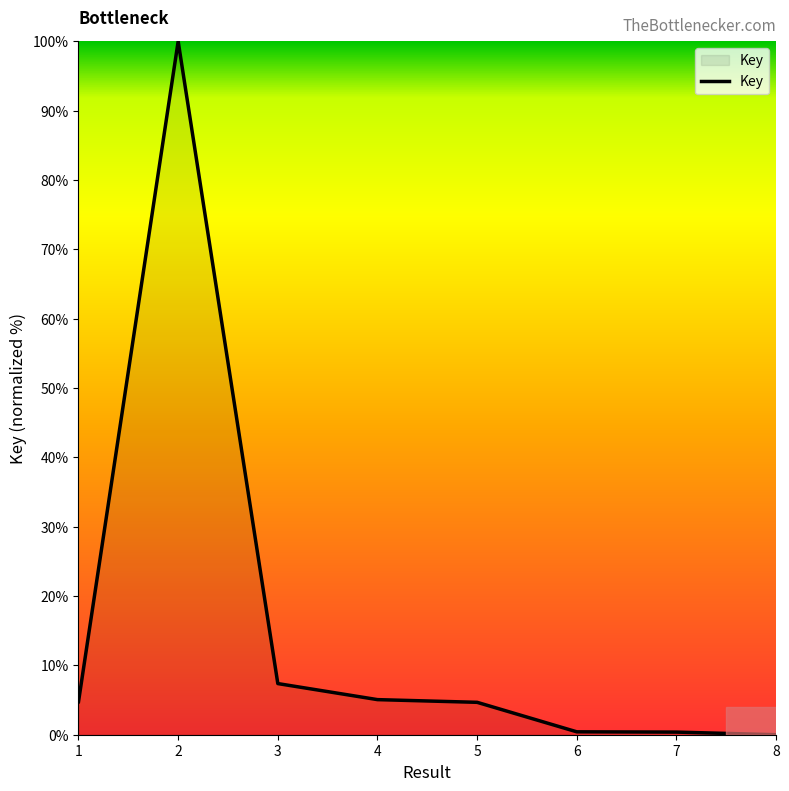

What is the average value?

15.3